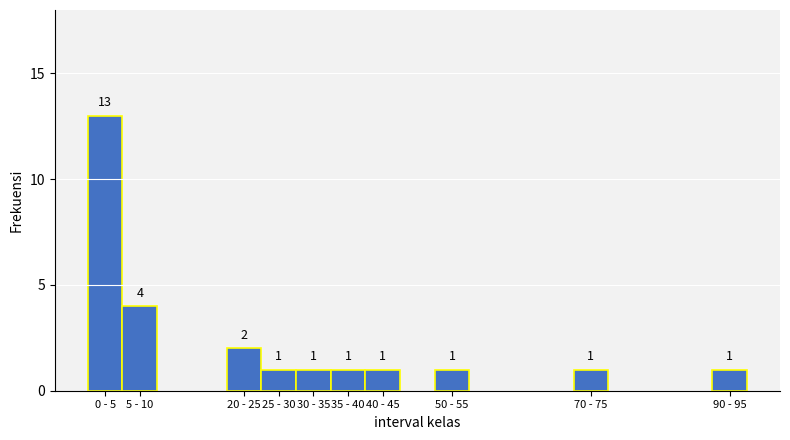

Reading left to right, list all the values displayed in this chart.

13	4	2	1	1	1	1	1	1	1